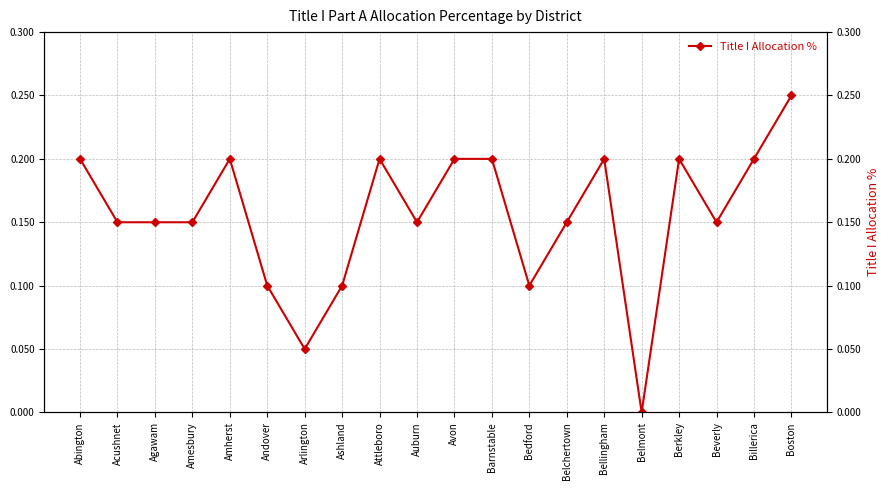

Which category has the highest value across all series?

Boston